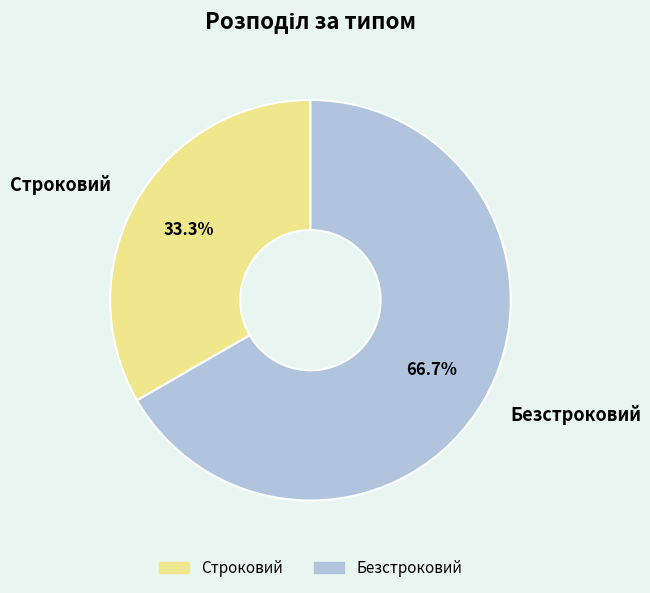

Which category has the smallest portion of the pie?

Строковий